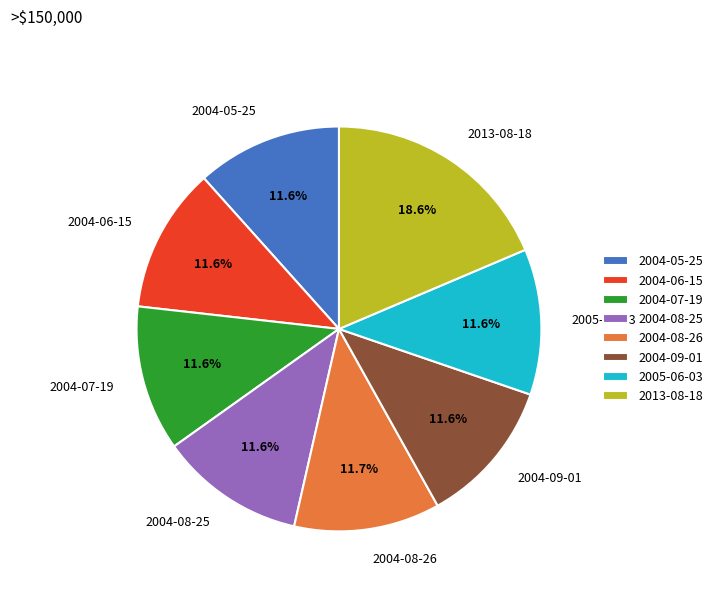

Which category has the biggest portion of the pie?

2013-08-18